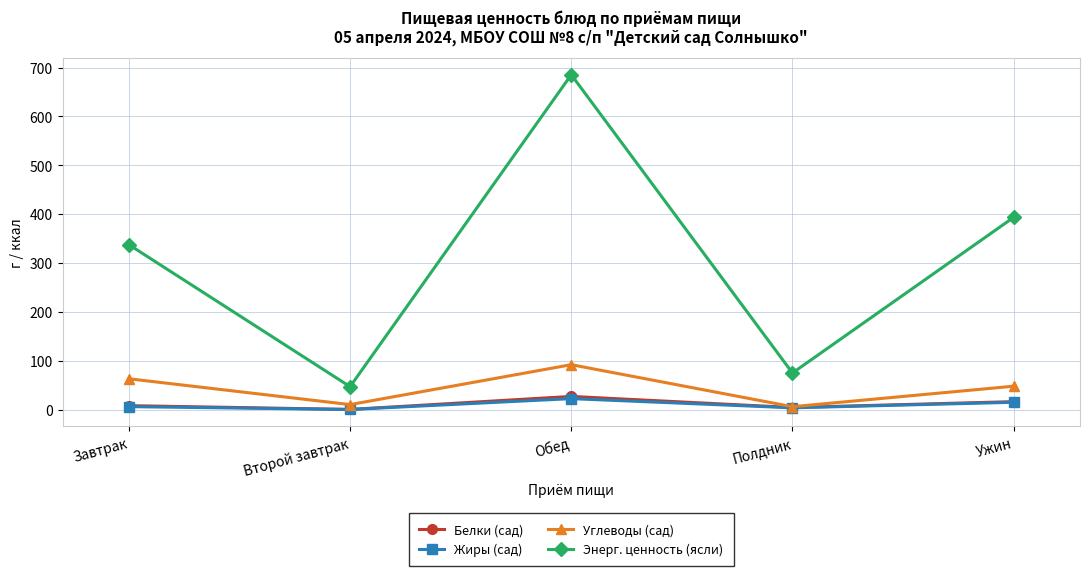

What is the value of the Энерг. ценность (ясли) point at the 4th from the left?

75.0